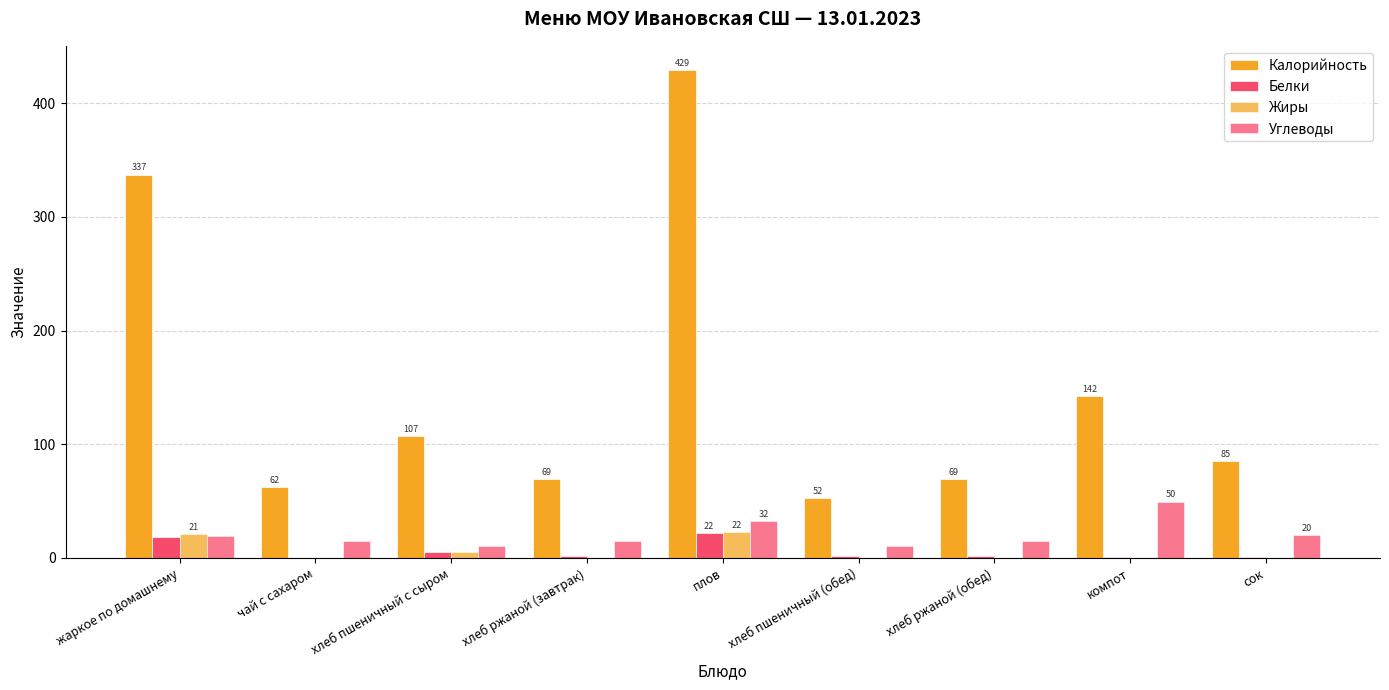

How many values in the Углеводы series exceed 15?

5